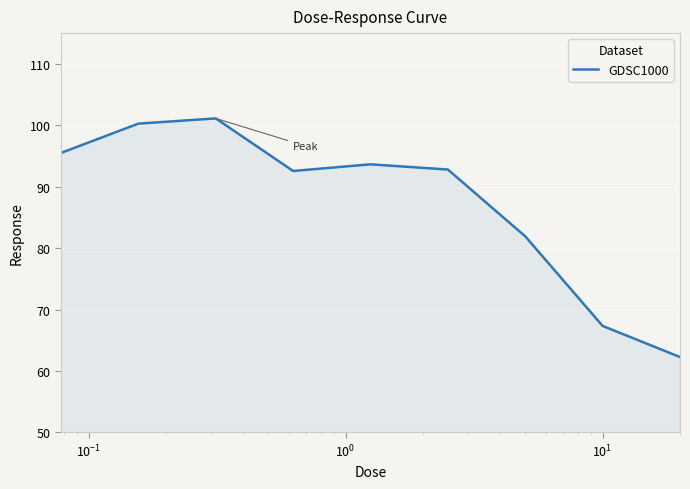

What is the difference between the maximum and minimum values?

38.8